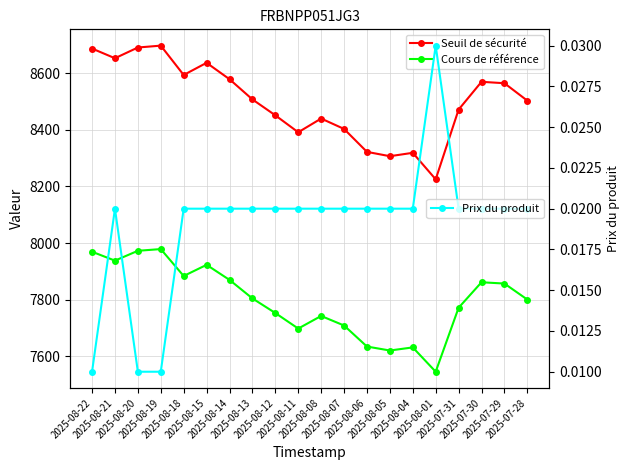

Reading right to left, transcribe all the data shown in this chart.

Seuil de sécurité: 2025-07-28=8503.0	2025-07-29=8564.5	2025-07-30=8569.5	2025-07-31=8471.4	2025-08-01=8225.3	2025-08-04=8318.9	2025-08-05=8306.9	2025-08-06=8322.2	2025-08-07=8403.2	2025-08-08=8439.9	2025-08-11=8391.4	2025-08-12=8451.2	2025-08-13=8507.4	2025-08-14=8578.7	2025-08-15=8636.6	2025-08-18=8593.6	2025-08-19=8697.2	2025-08-20=8690.6	2025-08-21=8652.7	2025-08-22=8687.0
Cours de référence: 2025-07-28=7800.9	2025-07-29=7857.4	2025-07-30=7862.0	2025-07-31=7772.0	2025-08-01=7546.2	2025-08-04=7632.0	2025-08-05=7621.0	2025-08-06=7635.0	2025-08-07=7709.3	2025-08-08=7743.0	2025-08-11=7698.5	2025-08-12=7753.4	2025-08-13=7805.0	2025-08-14=7870.3	2025-08-15=7923.4	2025-08-18=7884.1	2025-08-19=7979.1	2025-08-20=7973.0	2025-08-21=7938.3	2025-08-22=7969.7
Prix du produit: 2025-07-28=0.0	2025-07-29=0.0	2025-07-30=0.0	2025-07-31=0.0	2025-08-01=0.0	2025-08-04=0.0	2025-08-05=0.0	2025-08-06=0.0	2025-08-07=0.0	2025-08-08=0.0	2025-08-11=0.0	2025-08-12=0.0	2025-08-13=0.0	2025-08-14=0.0	2025-08-15=0.0	2025-08-18=0.0	2025-08-19=0.0	2025-08-20=0.0	2025-08-21=0.0	2025-08-22=0.0